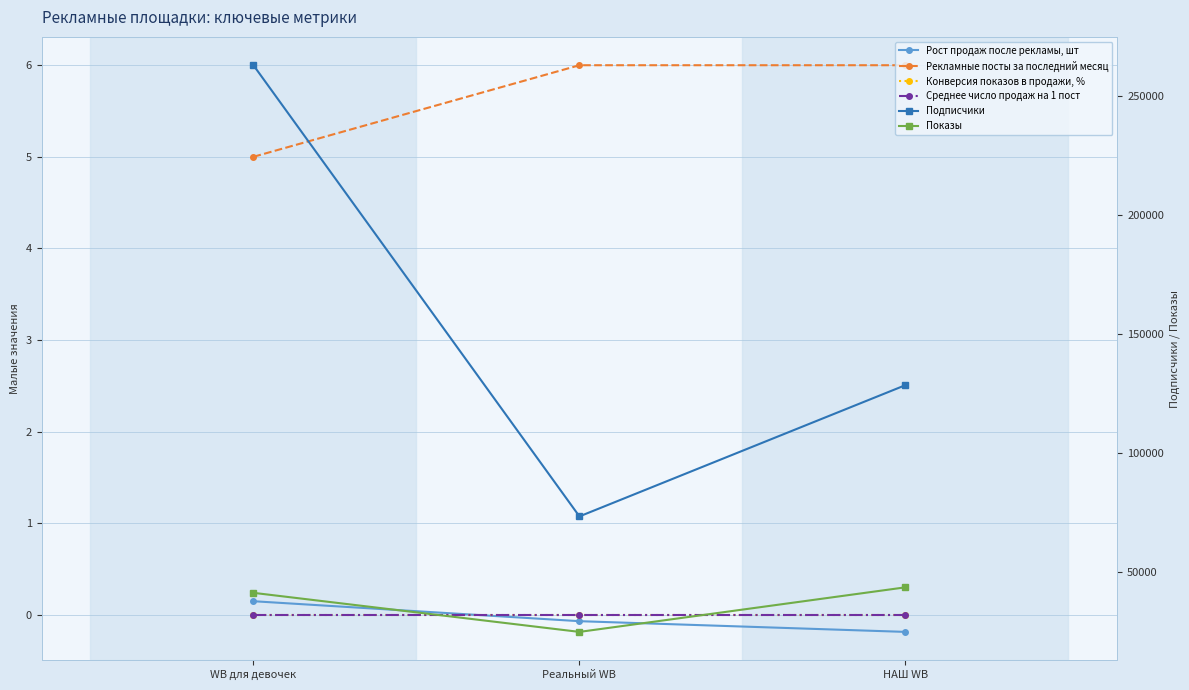

Does the chart have visible grid lines?

Yes